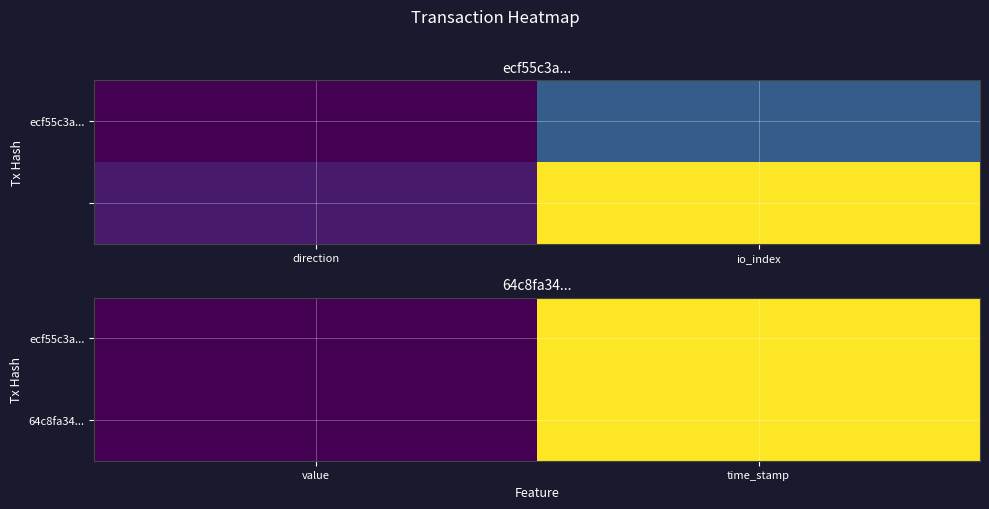

At which label does ecf55c3a... reach its minimum?

value